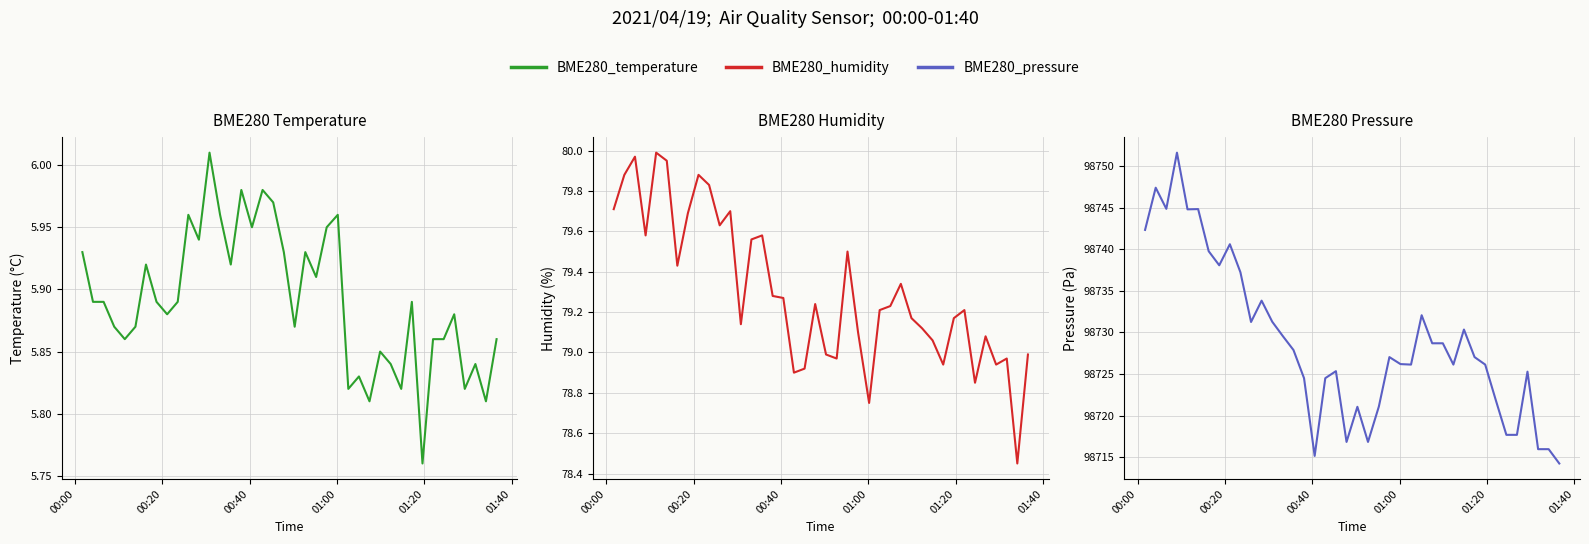

True or false: BME280_humidity and BME280_temperature intersect in this chart.

False